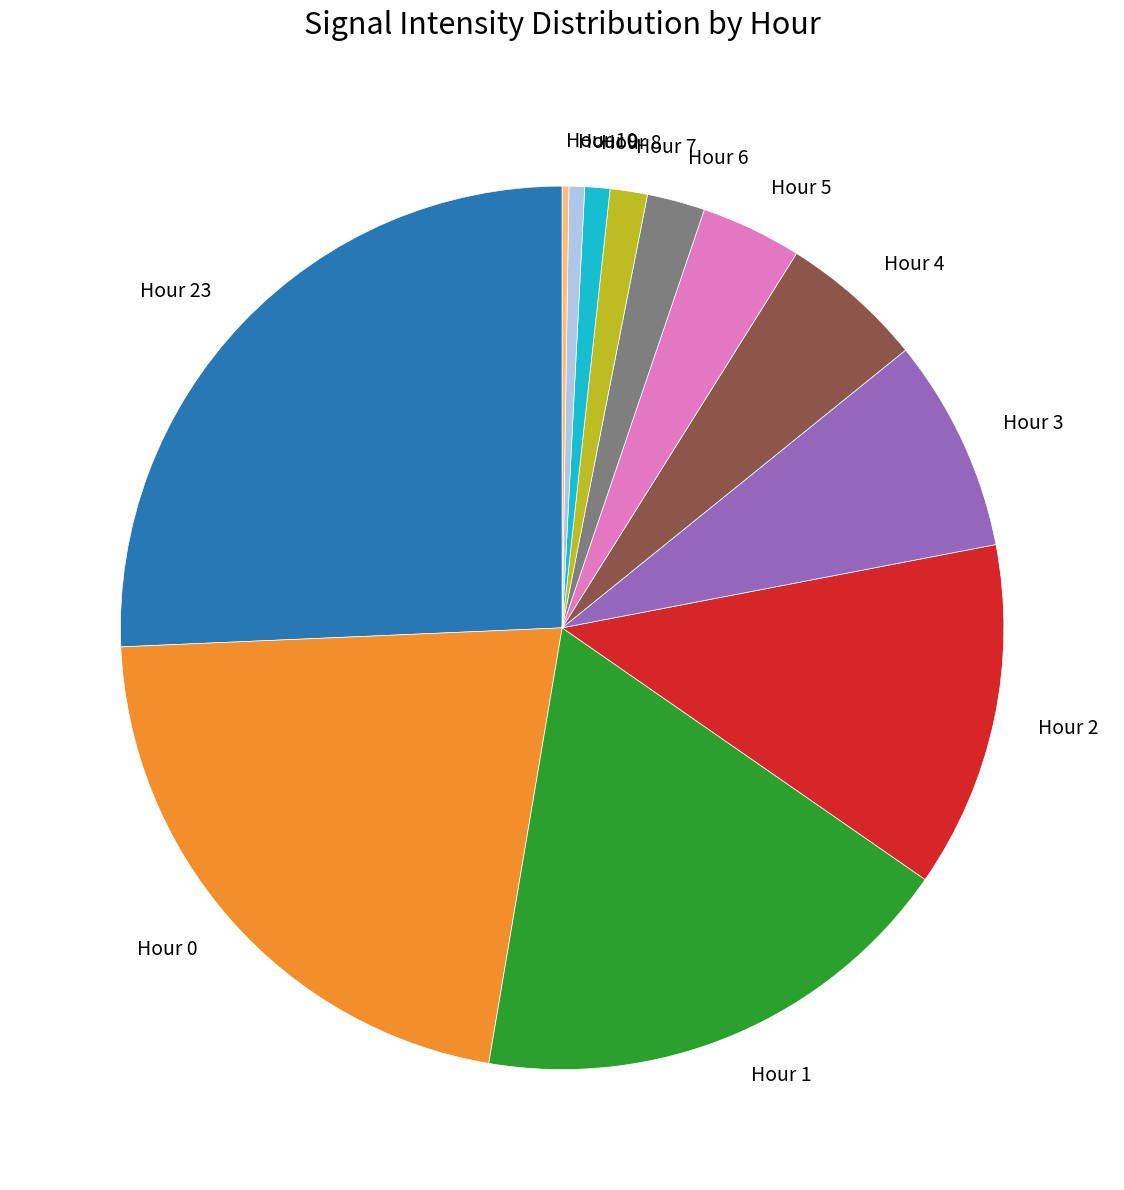

Is it true that Hour 23 is 26% of the pie?

True